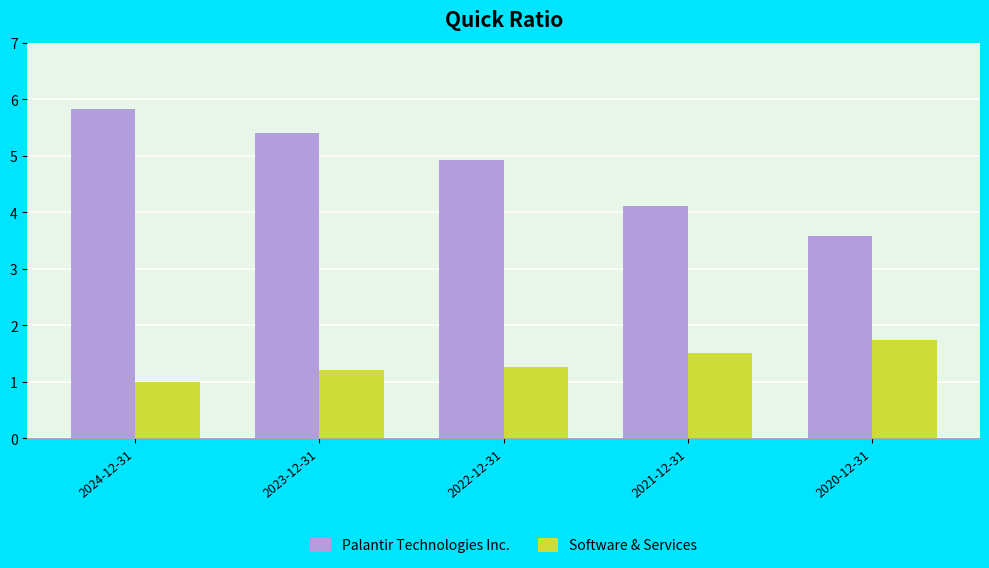

Where is Software & Services nearest to the value 1?

2024-12-31